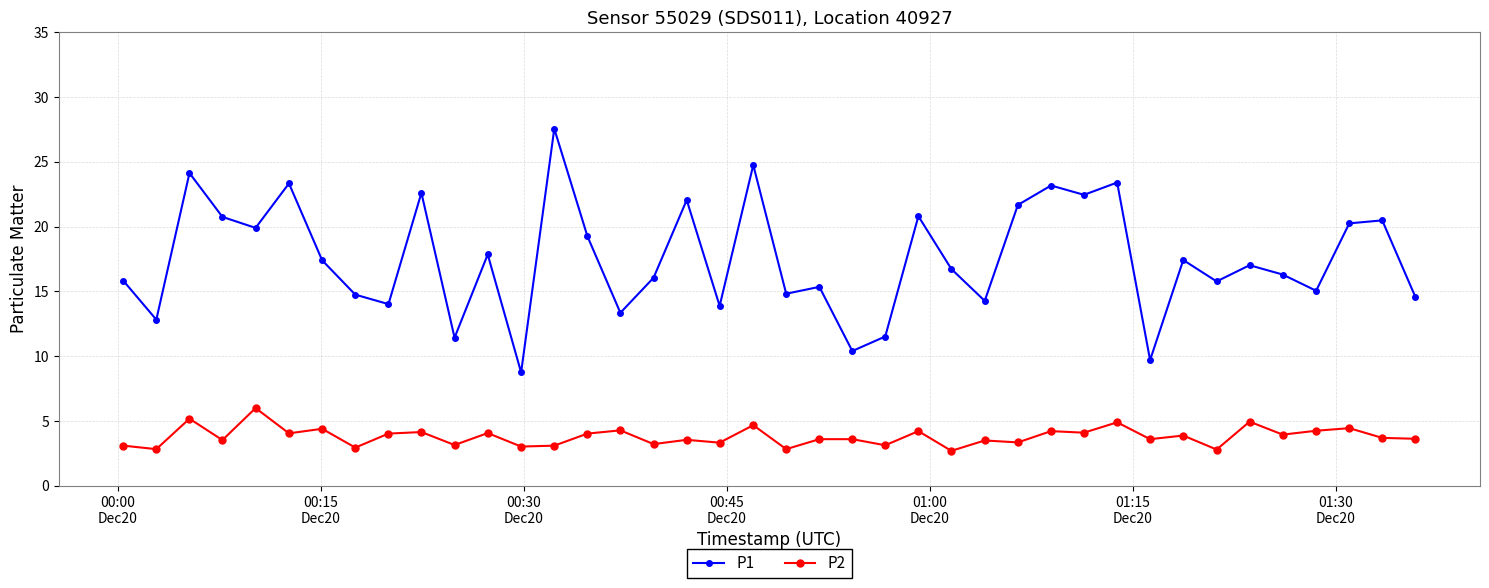

Rank the series by their average value, from lowest to highest.

P2, P1